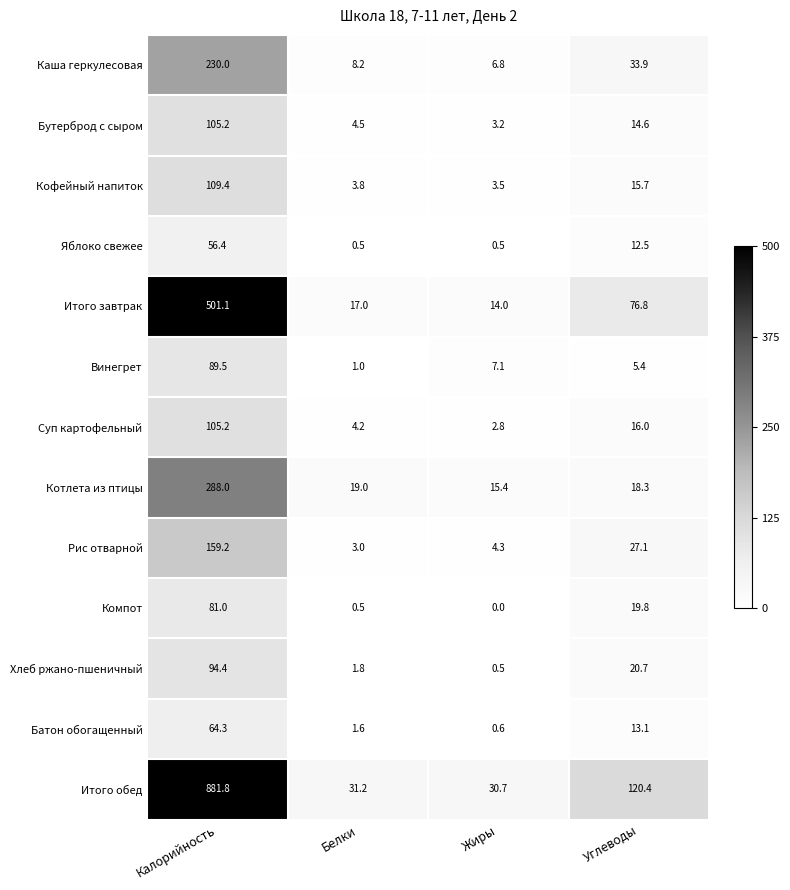

True or false: Каша геркулесовая has a value of 378.9 at Калорийность.

False